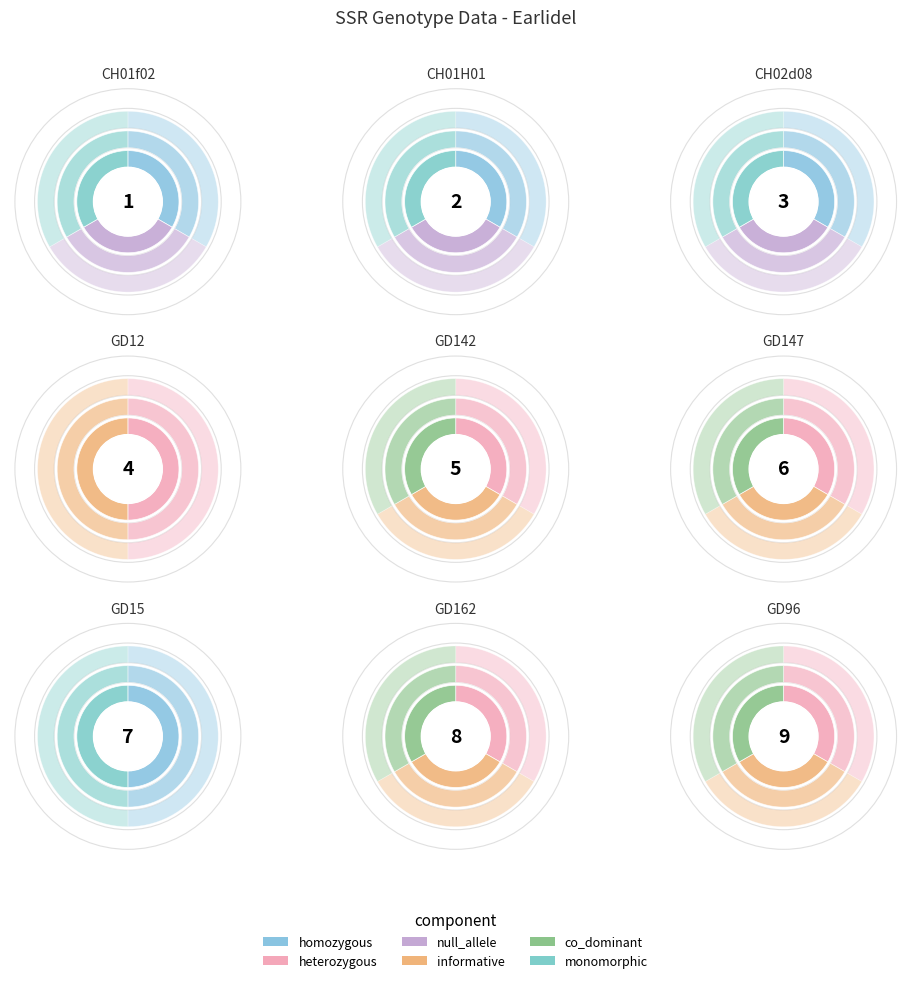

The GD142 slice represents 0% of the pie. True or false?

True